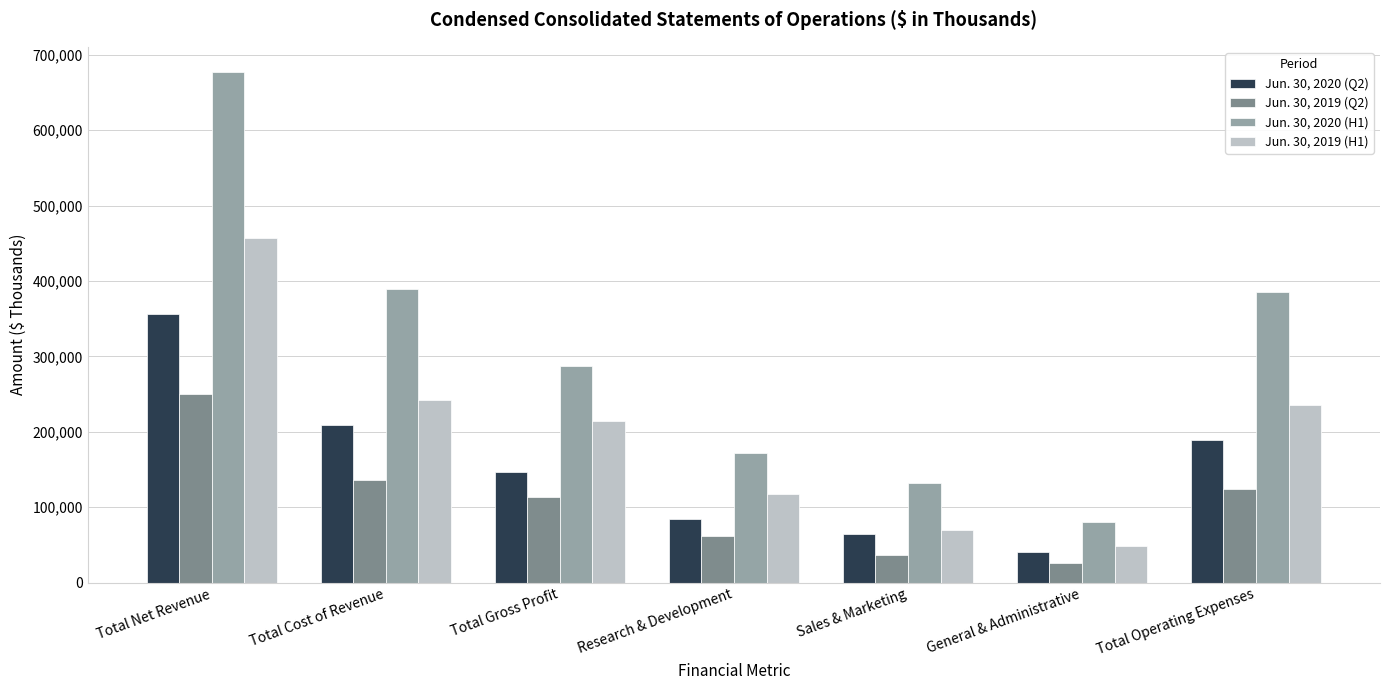

What is the difference between the Jun. 30, 2019 (H1) values at Research & Development and Total Cost of Revenue?

123931